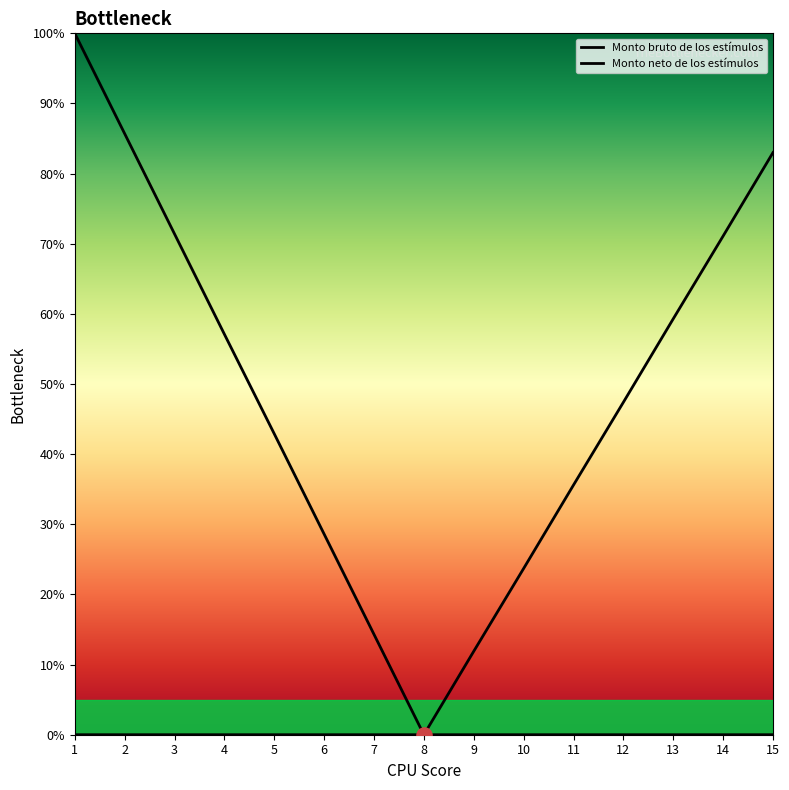

Which series has the widest spread of Y values?

Monto bruto de los estímulos